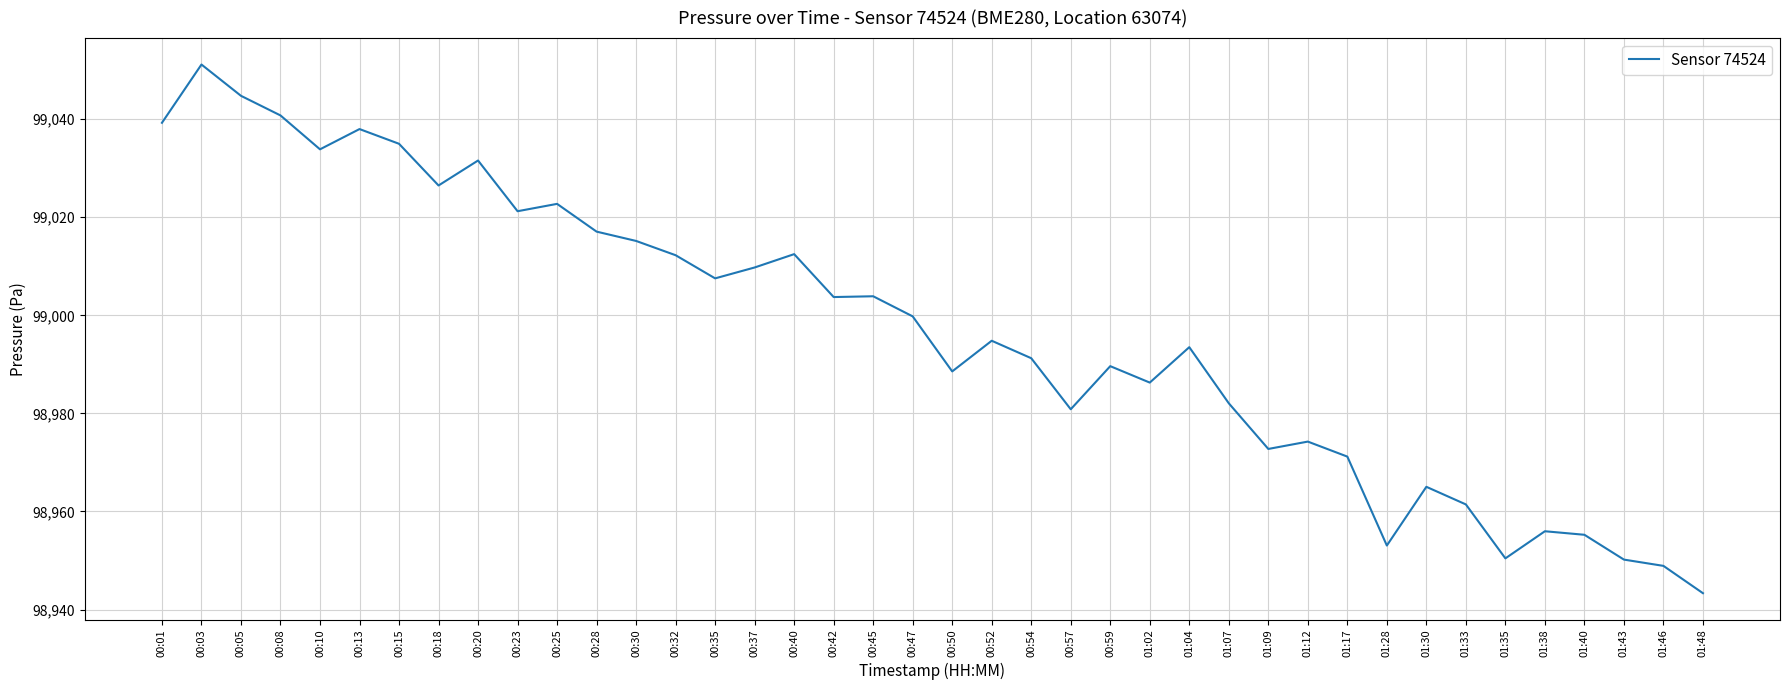

Where is the first local maximum?

00:03